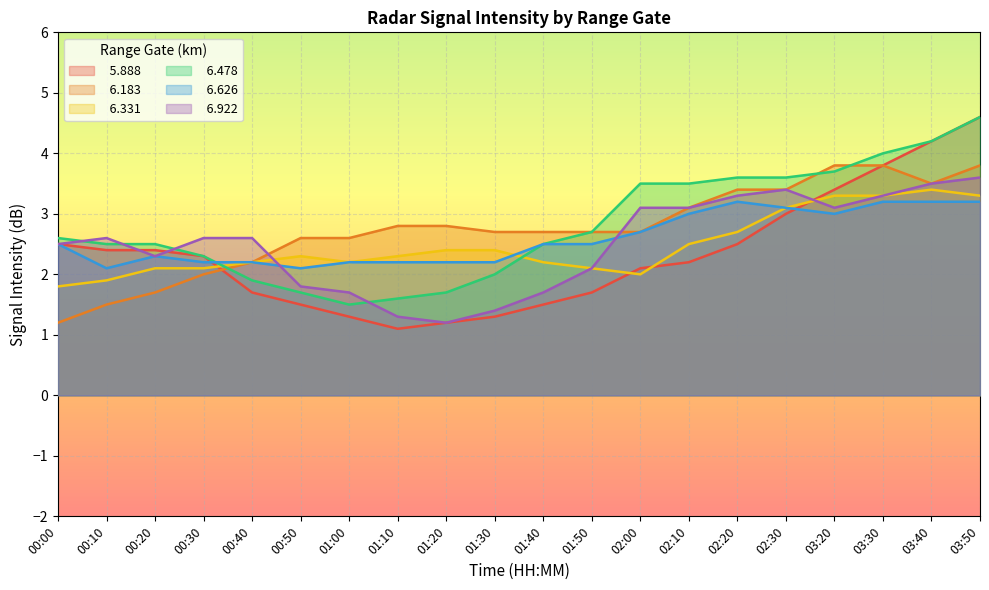

What are all the series names shown in the legend?

  5.888,   6.183,   6.331,   6.478,   6.626,   6.922